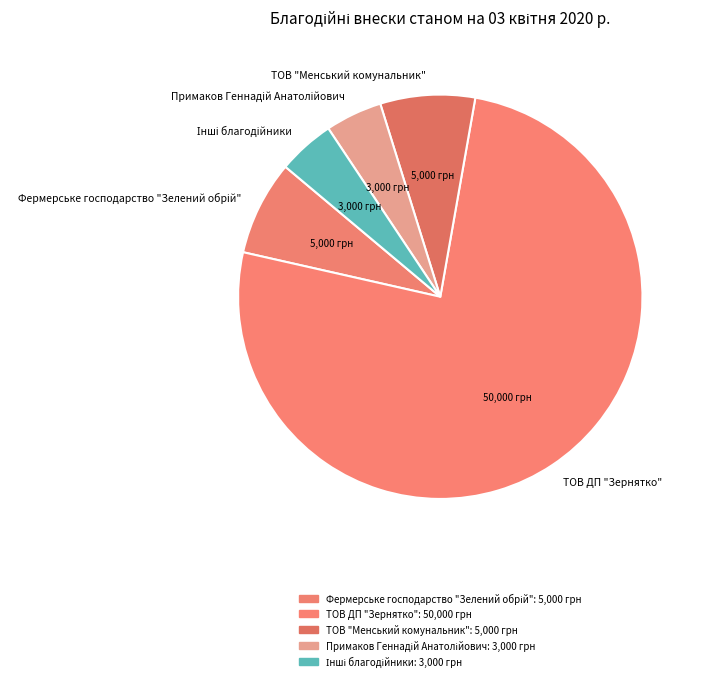

The ТОВ ДП "Зернятко" slice represents 65% of the pie. True or false?

False